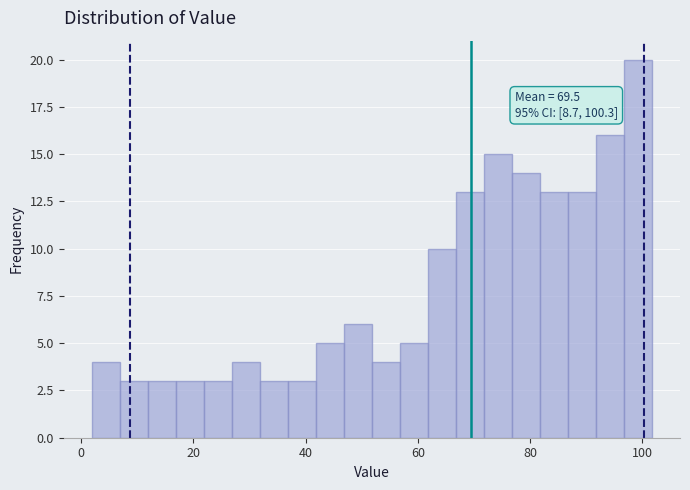

Read against the x-axis, roughly where is the centre of the tallest bar?

100